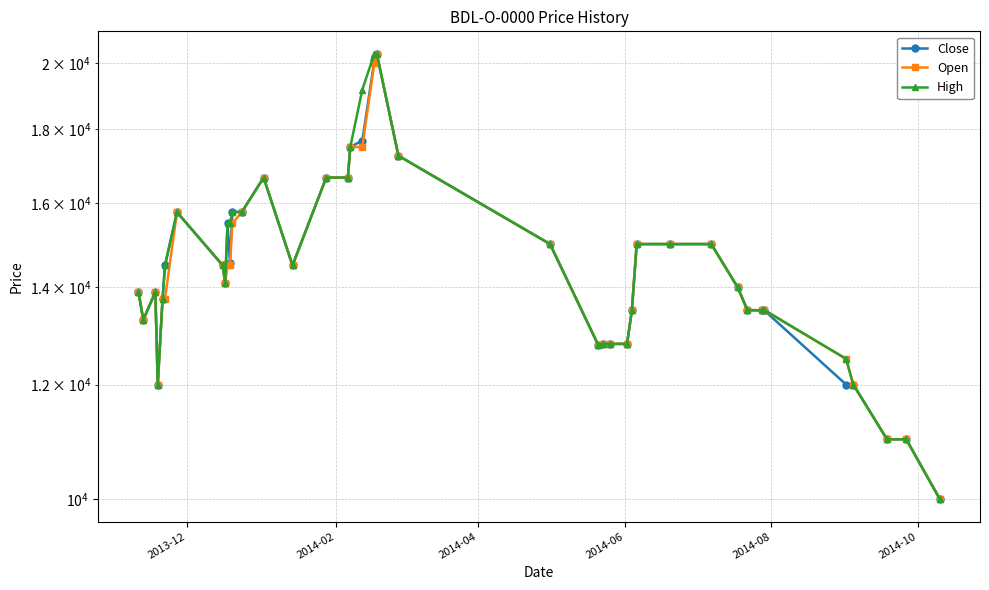

Does the chart display data point markers on the line(s)?

Yes